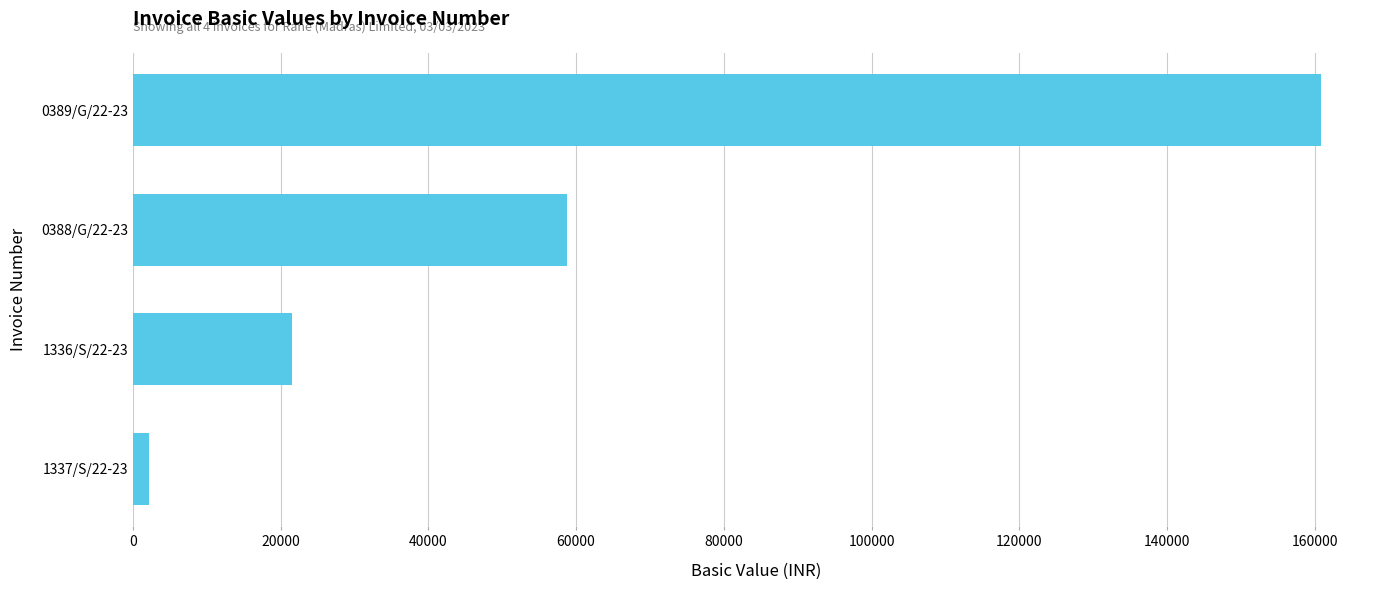

List the labels in order of value, largest first.

0389/G/22-23, 0388/G/22-23, 1336/S/22-23, 1337/S/22-23